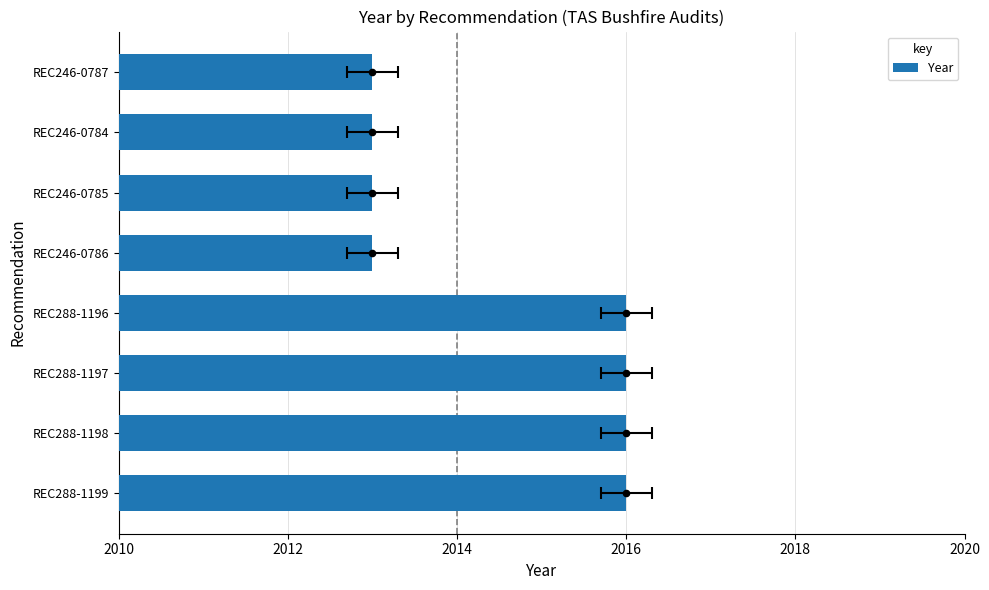

What is the ratio of the value at REC246-0784 to the value at REC288-1196?

1.0